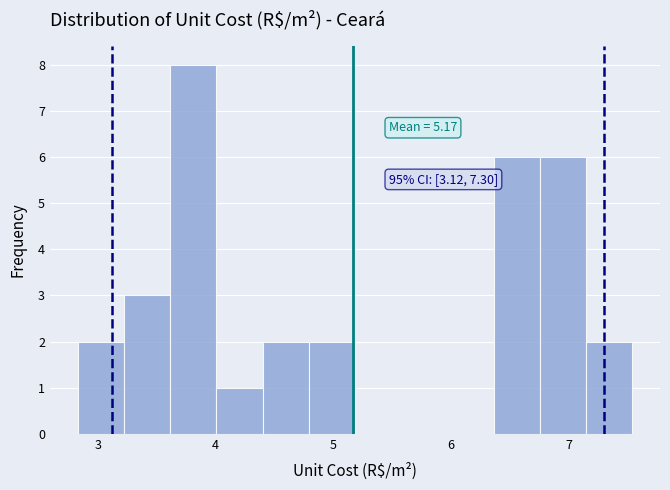

Read against the x-axis, roughly where is the centre of the tallest bar?

3.8